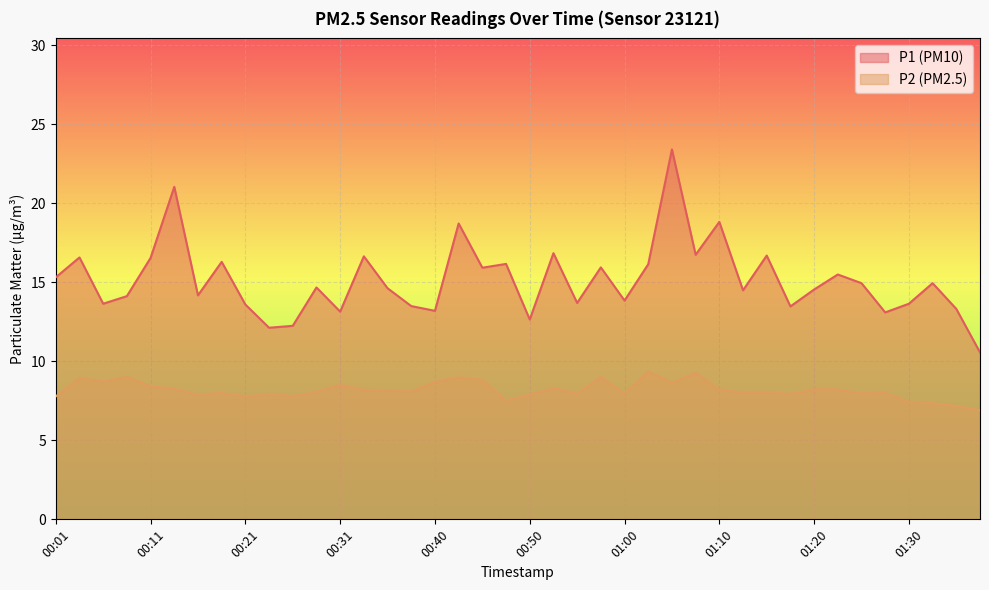

What are all the series names shown in the legend?

P1 (PM10), P2 (PM2.5)